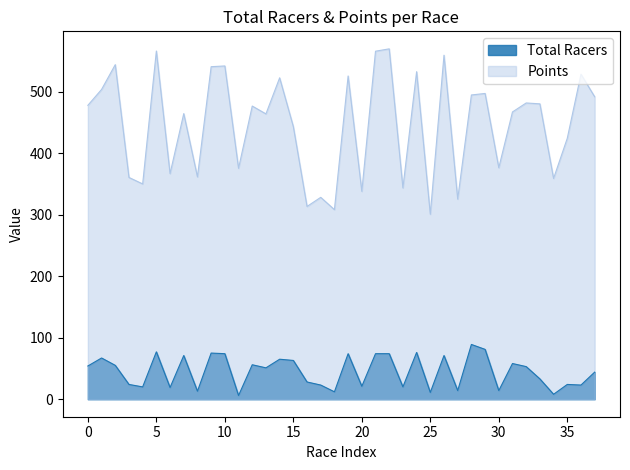

Reading left to right, transcribe all the data shown in this chart.

Total Racers: 54.0	67.0	55.0	24.0	20.0	77.0	19.0	71.0	13.0	75.0	74.0	6.0	56.0	51.0	65.0	63.0	28.0	23.0	12.0	74.0	21.0	74.0	74.0	20.0	76.0	11.0	71.0	14.0	89.0	81.0	14.0	58.0	53.0	33.0	8.0	24.0	23.0	44.0
Points: 477.8	503.6	543.9	360.5	350.0	566.1	366.8	464.3	361.4	540.6	541.8	375.3	476.6	463.8	522.5	443.2	313.4	328.2	308.2	525.5	337.9	565.8	569.6	343.5	532.5	300.7	559.3	325.3	494.6	497.1	376.3	467.0	481.6	480.2	358.9	424.2	528.3	491.7